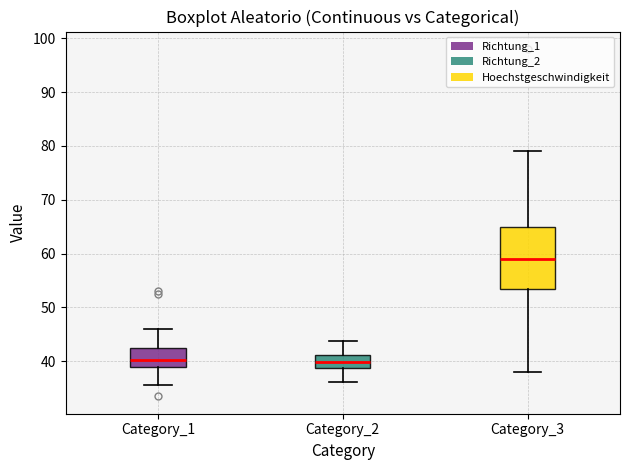

Reading left to right, transcribe this box plot: for each box, give where its median line is, the range the box spans, and where its two whiskers end, as read against the y-axis. The values are not printed on the chart, so give them approximately, as read against the axis.

Category_1: median 40, box 39 to 42, whiskers 36 to 46
Category_2: median 40, box 39 to 41, whiskers 36 to 44
Category_3: median 59, box 54 to 65, whiskers 38 to 79